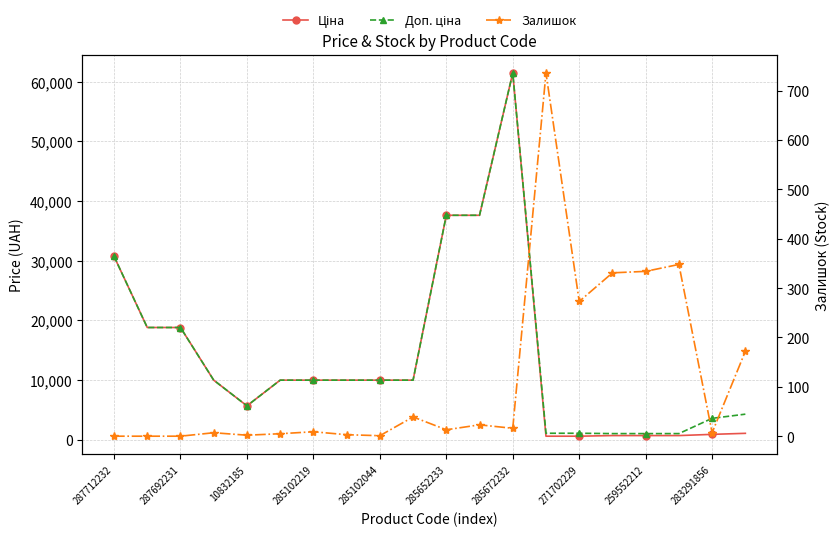

At which category does the chart reach its minimum across all series?

287712232